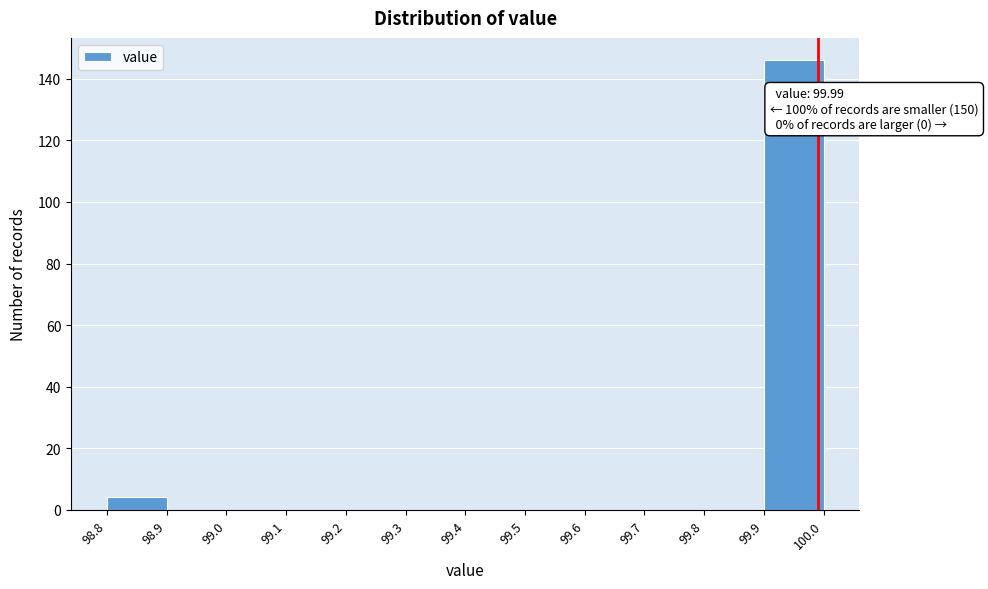

Which range on the x-axis has the tallest bar?

99.9 to 100.0